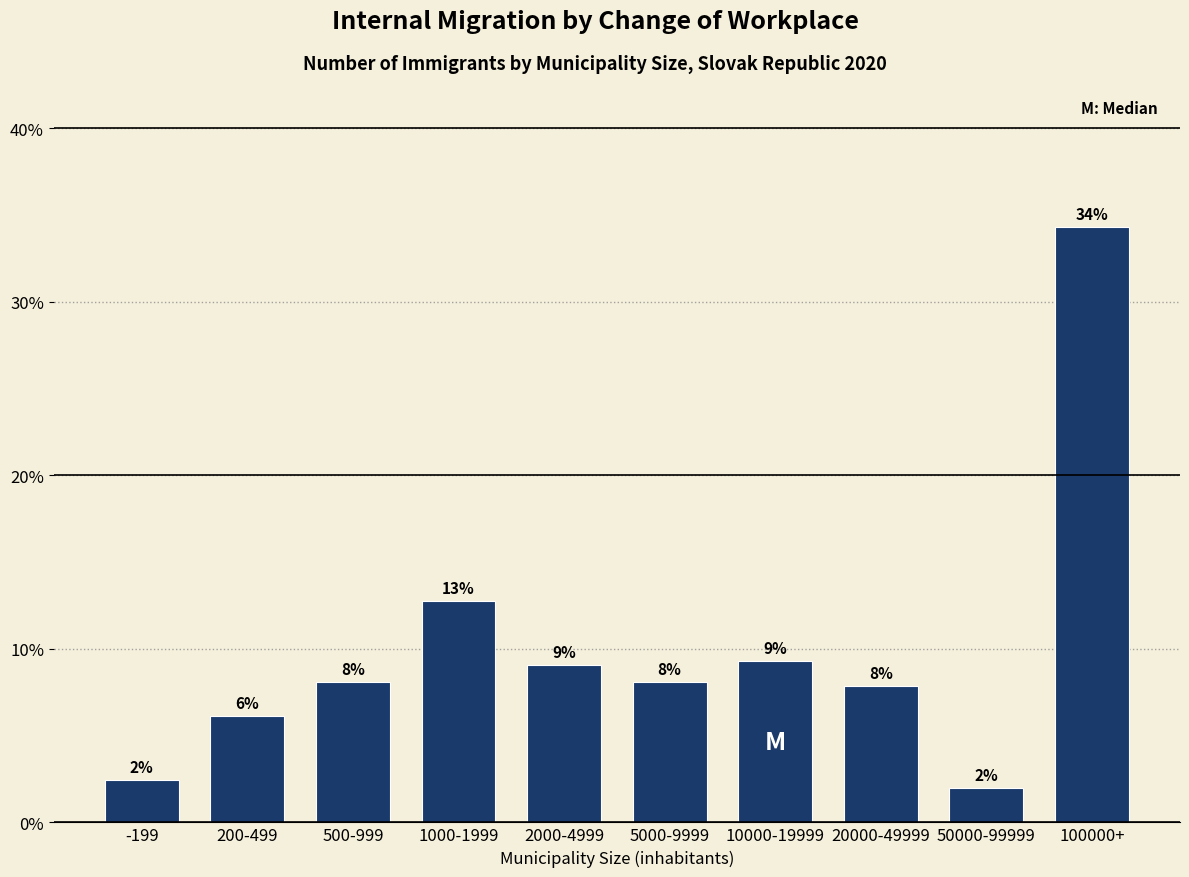

Are the bars horizontal?

No